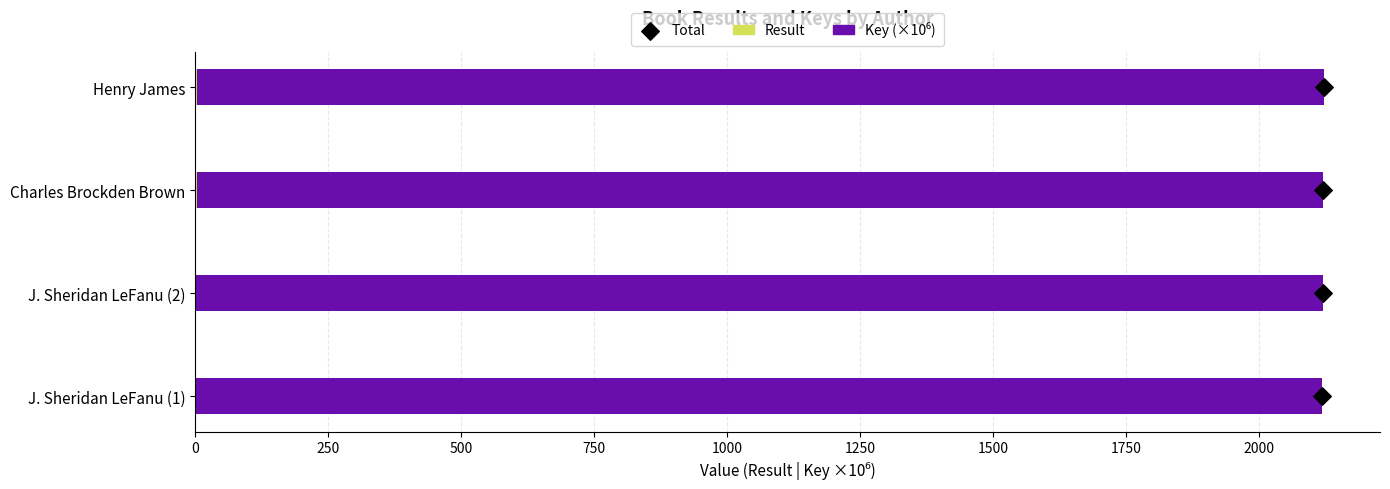

Which series has the widest spread of Y values?

Result